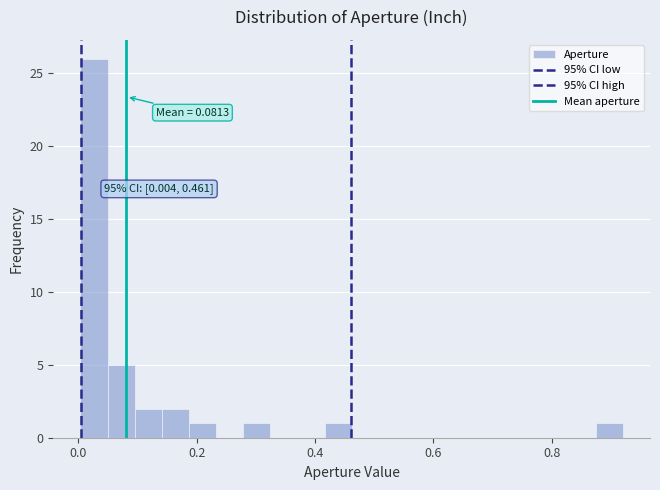

Around what value on the x-axis is the tallest bar? Give the approximate position of its centre, as read against the axis.

0.02